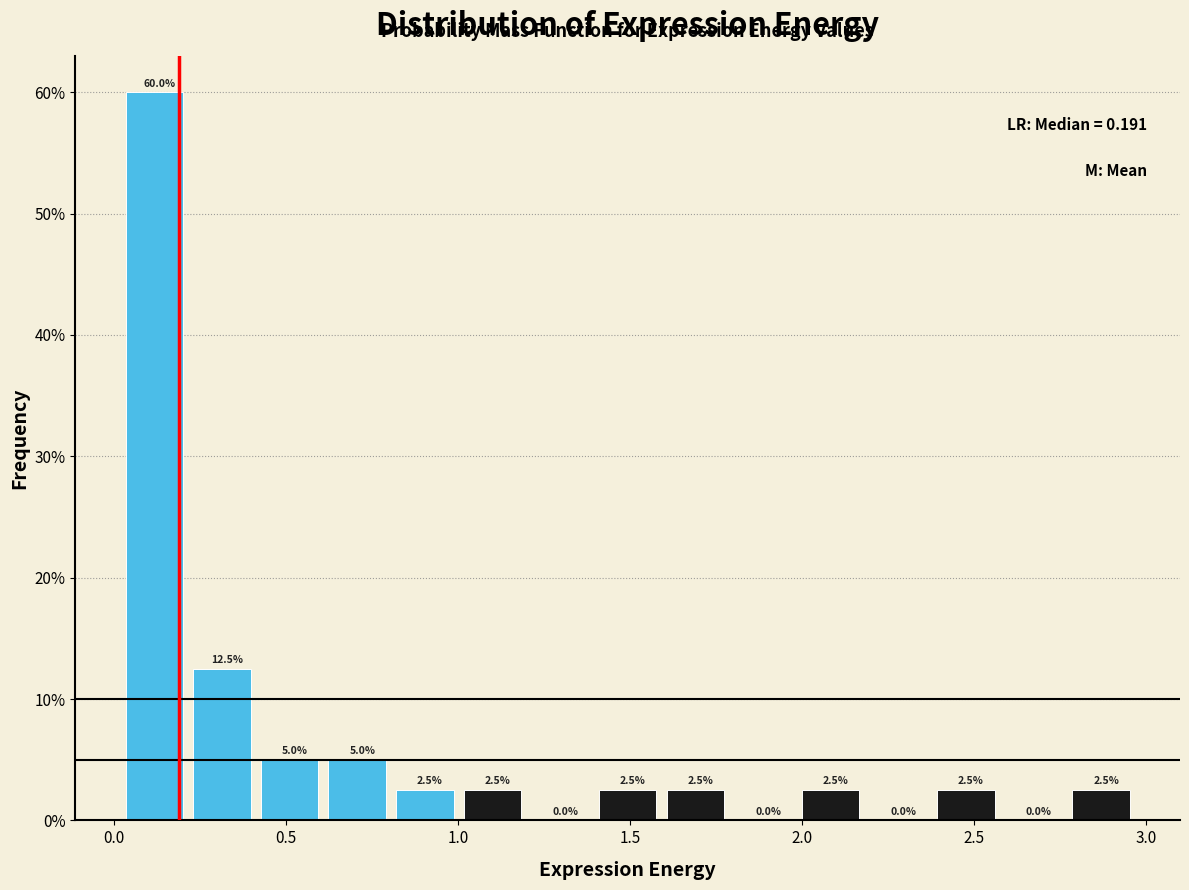

Around what value on the x-axis is the tallest bar? Give the approximate position of its centre, as read against the axis.

0.10